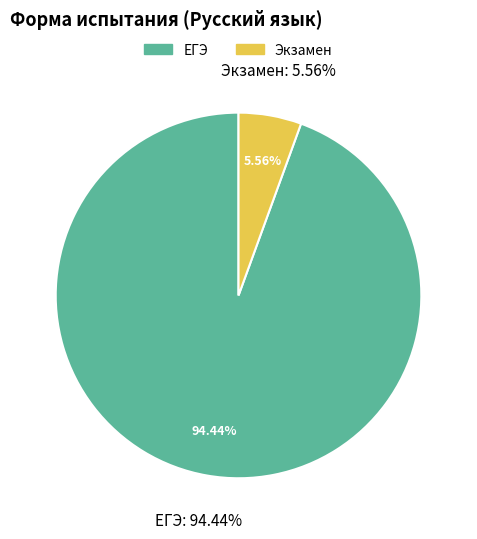

What is the largest slice in the pie chart?

ЕГЭ